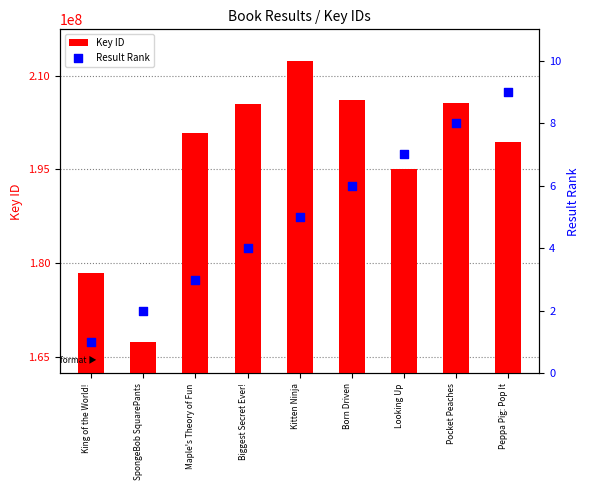

Which series reaches the minimum Y coordinate?

Result Rank